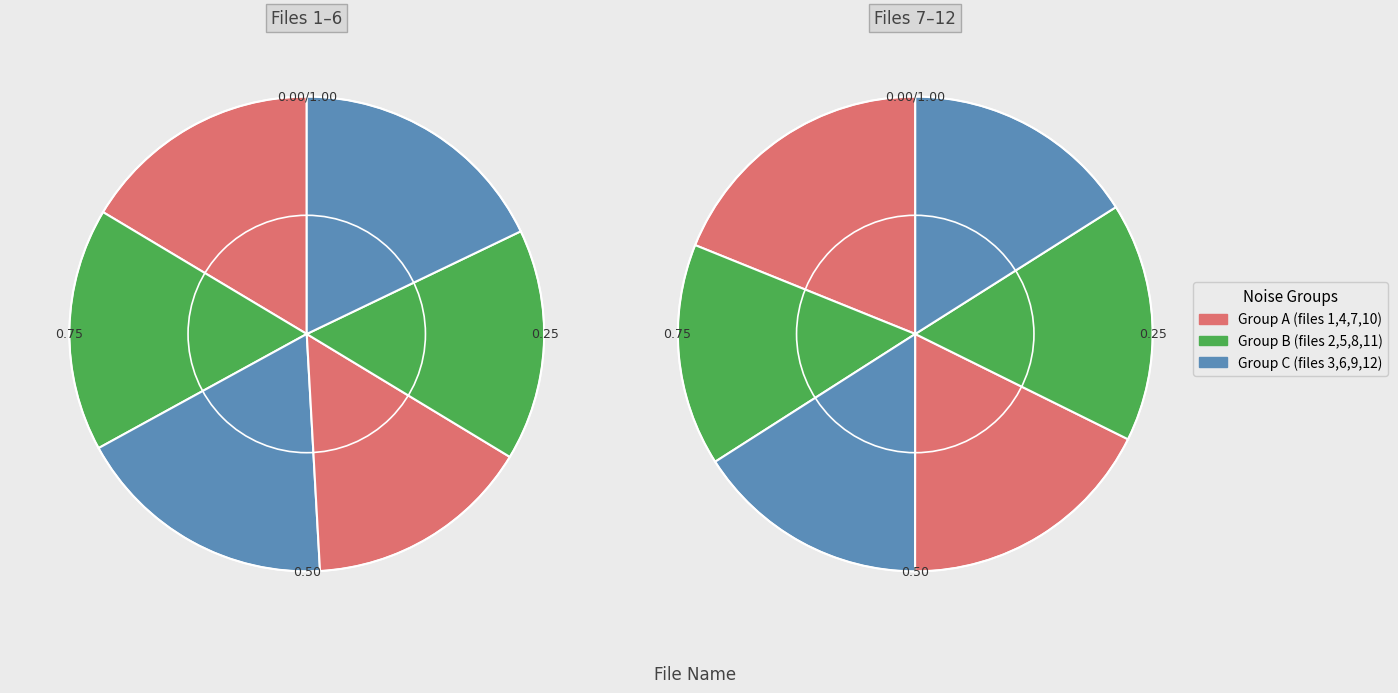

Is there a majority slice in this chart?

No